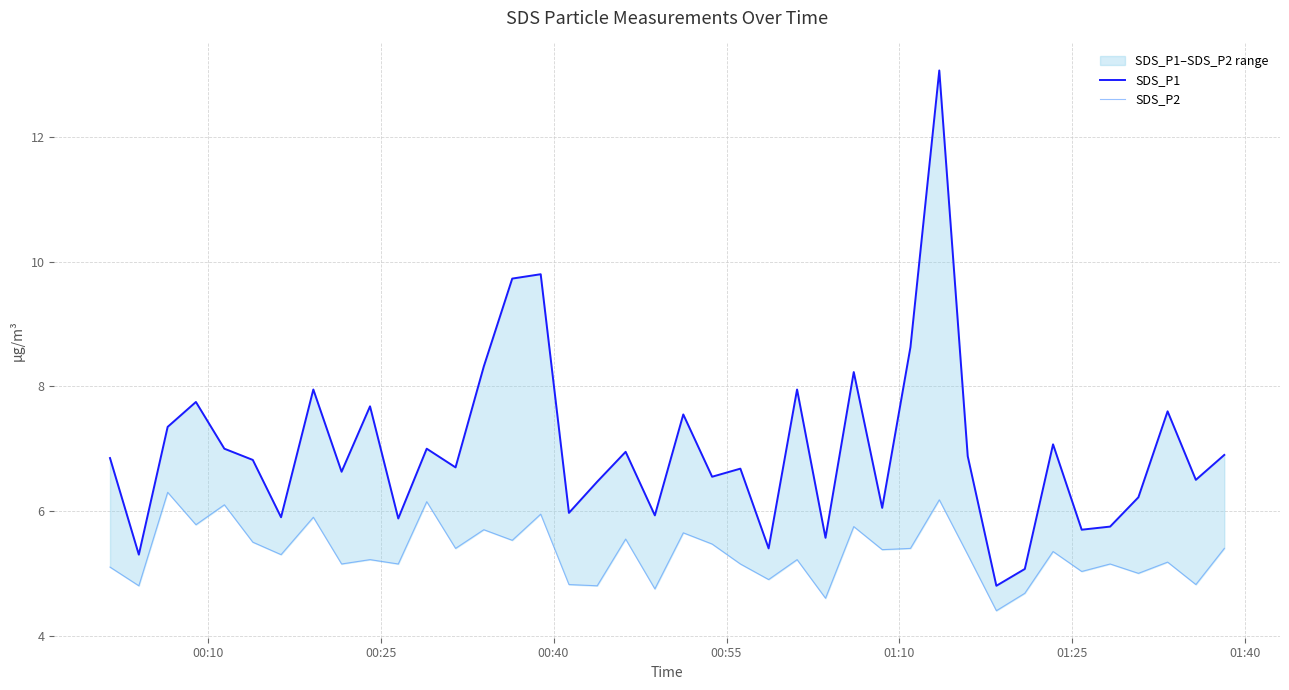

Which series has the largest range (max minus min)?

SDS_P1